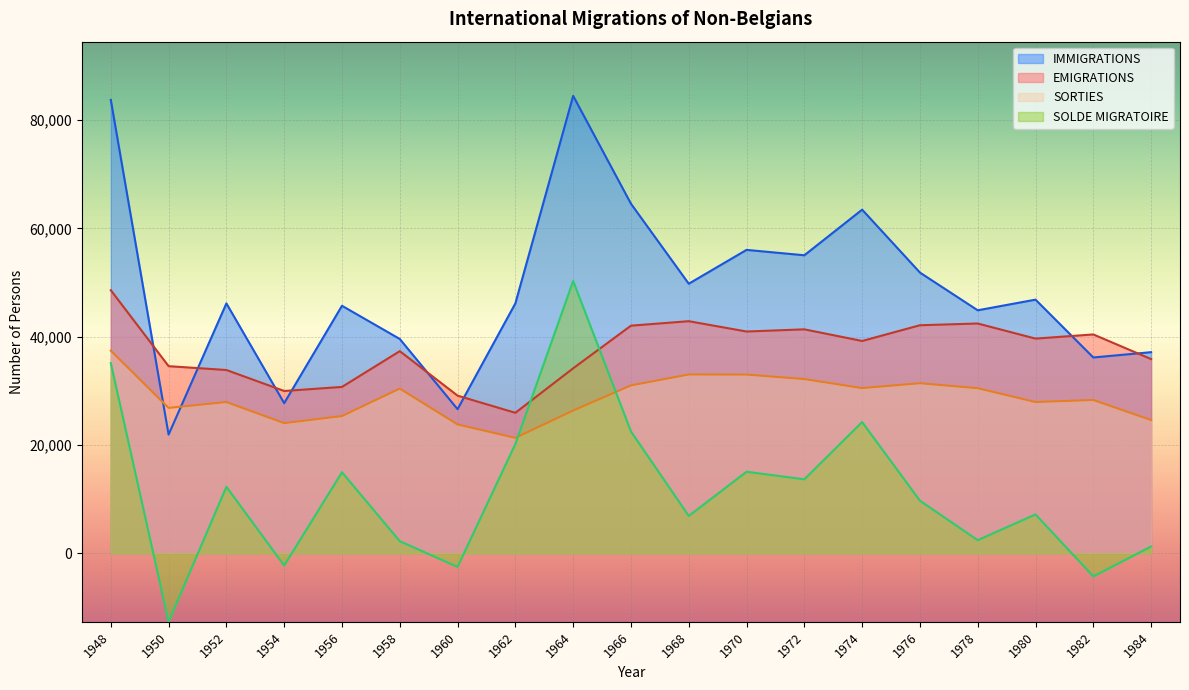

True or false: SOLDE MIGRATOIRE and IMMIGRATIONS intersect in this chart.

False